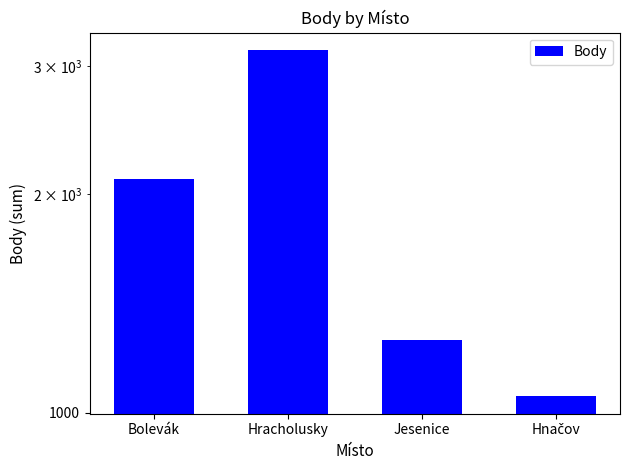

What is the average value?

1893